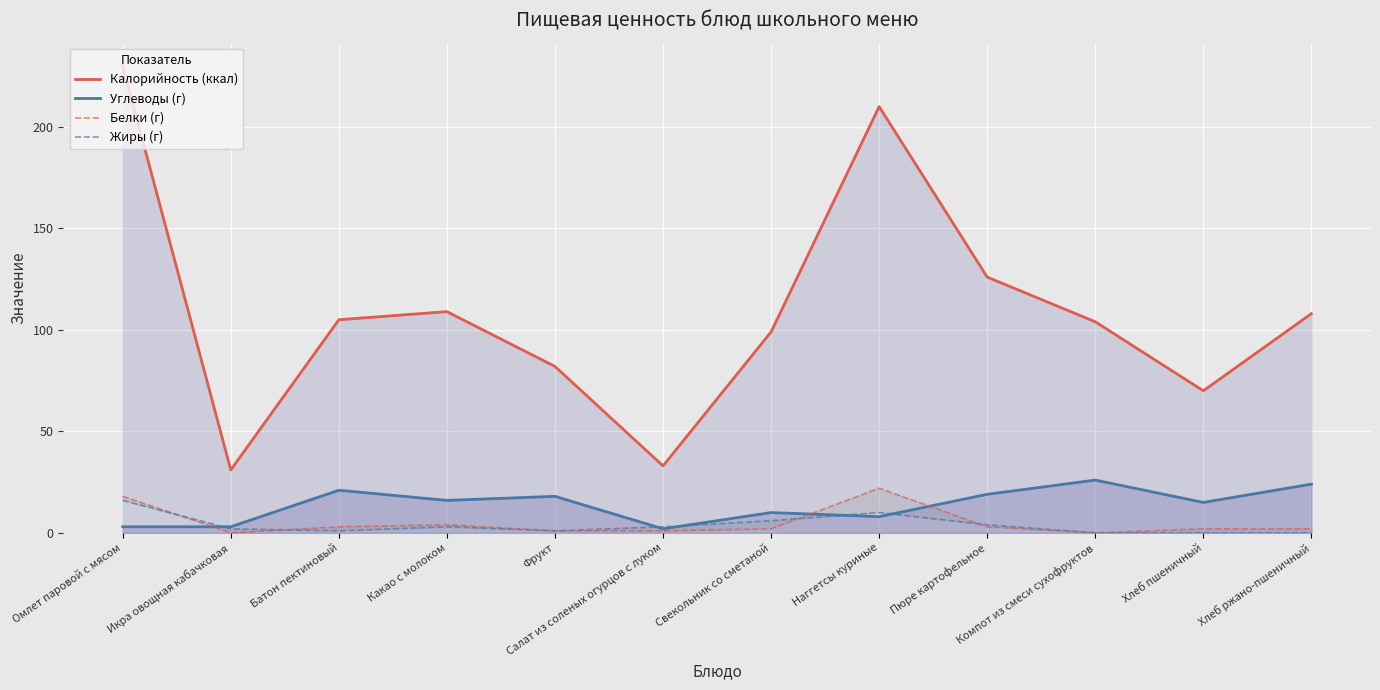

At which label does Углеводы (г) first exceed 16?

Батон пектиновый